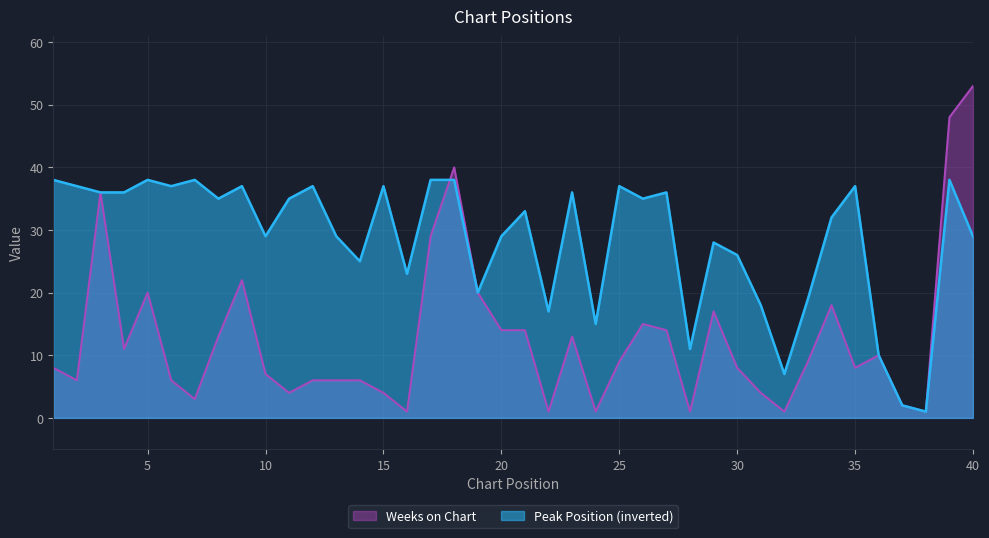

True or false: Weeks on Chart has a value of 14 at 27.

True